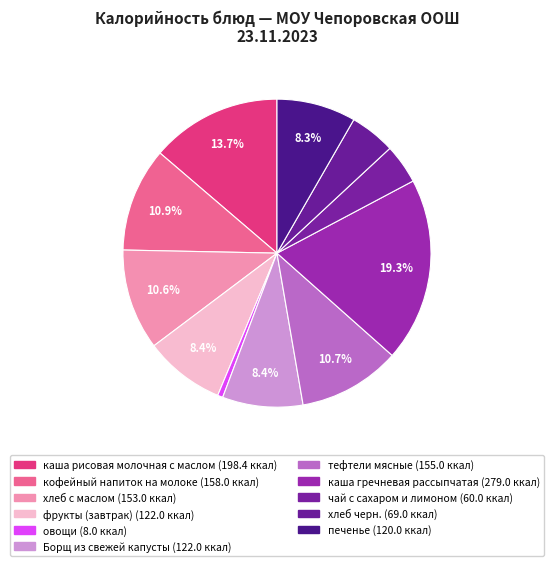

How many segments does this pie chart have?

11